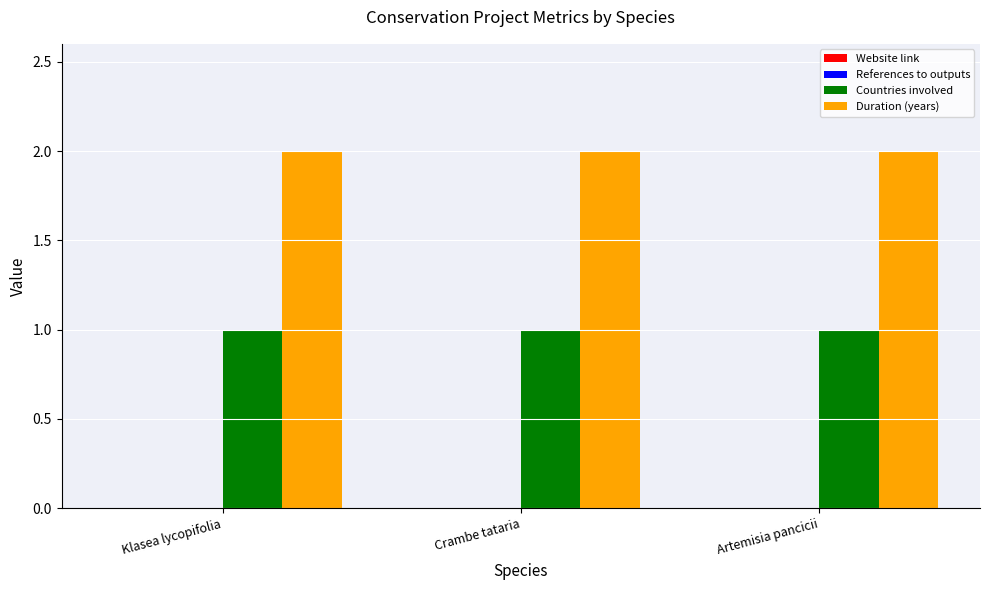

Are the bars horizontal?

No